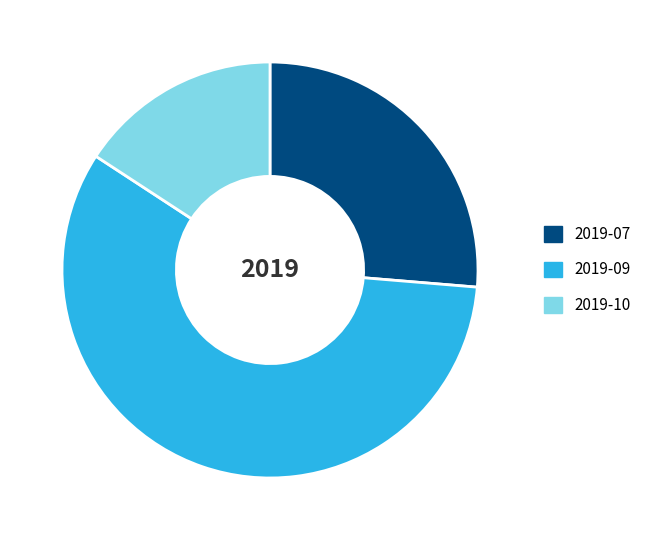

What is the ratio of the value at 2019-07 to the value at 2019-09?

0.5